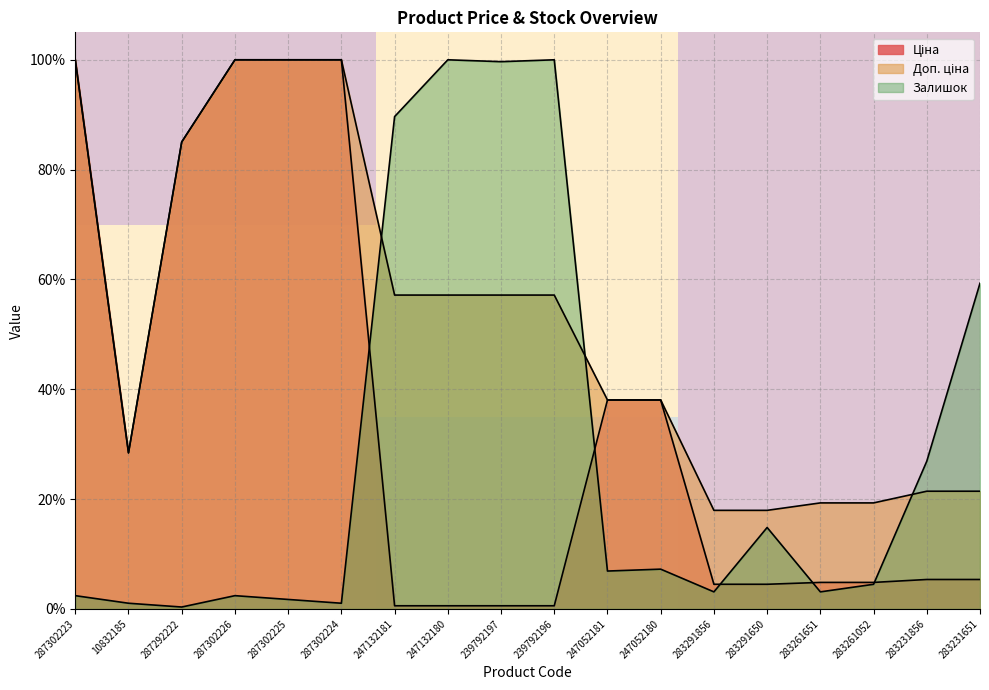

What is the total value across all series at 287302223?

2.0